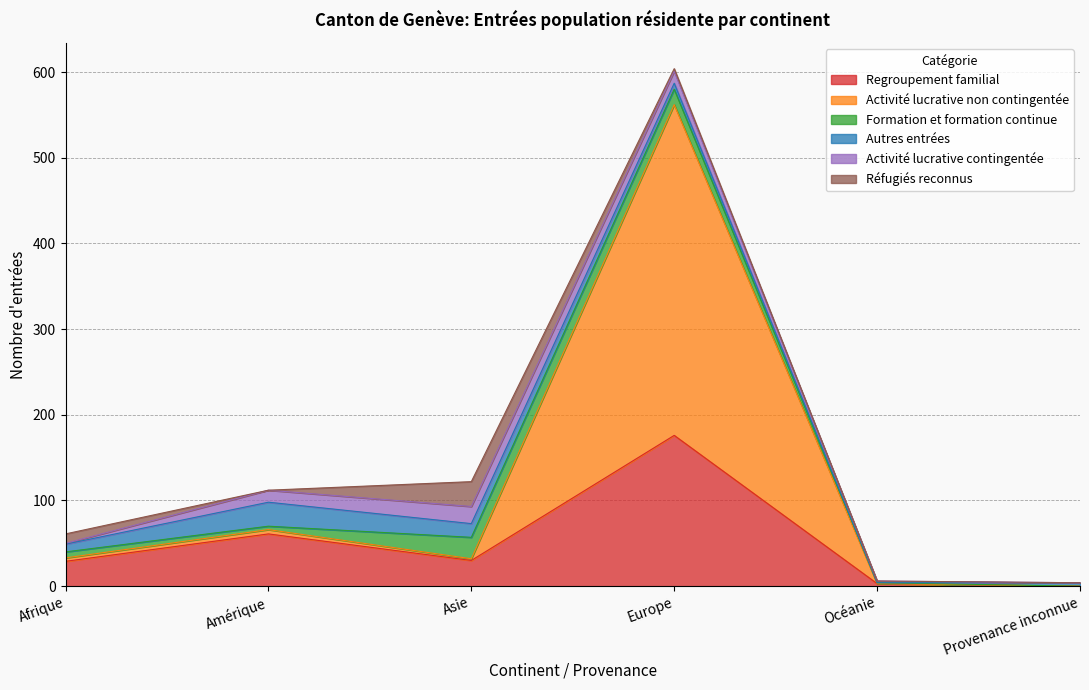

What is the difference between the highest and lowest values at Asie?

28